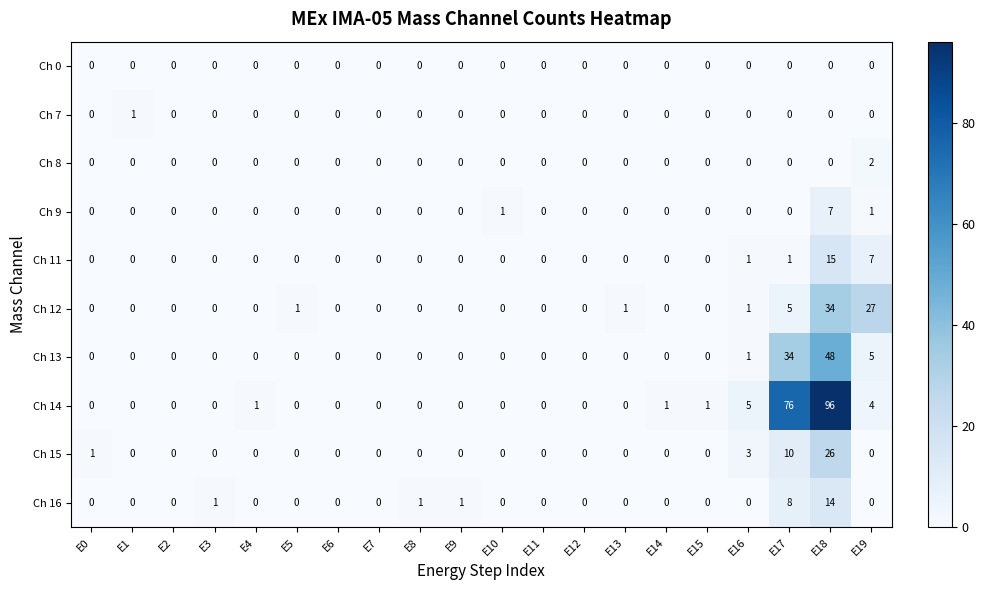

How many values in Ch 16 are above zero?

5